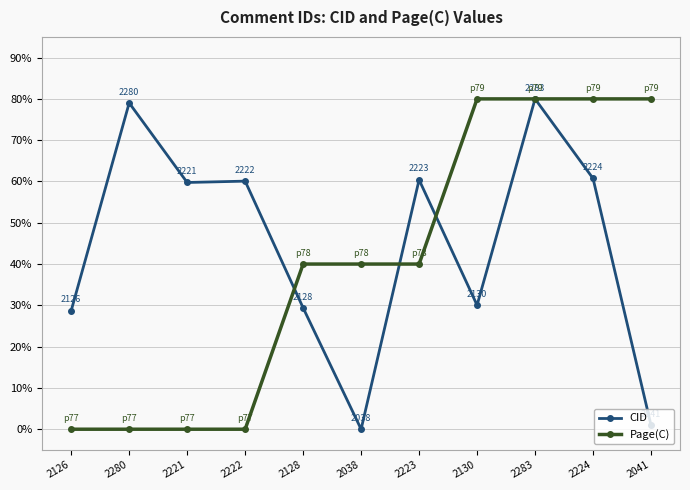

At which category does CID reach its first local peak?

2280